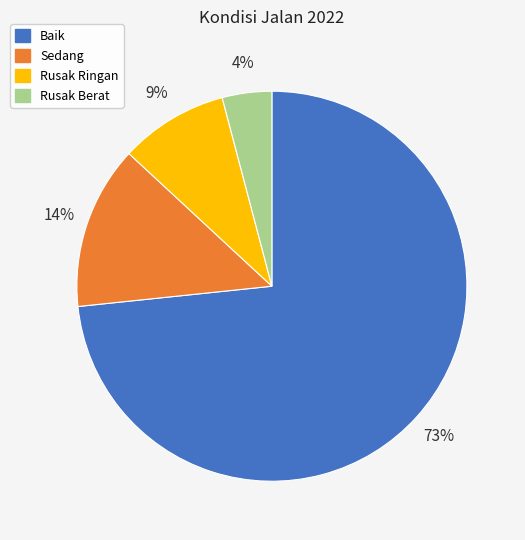

Do Sedang and Baik together represent more than half of the pie?

Yes